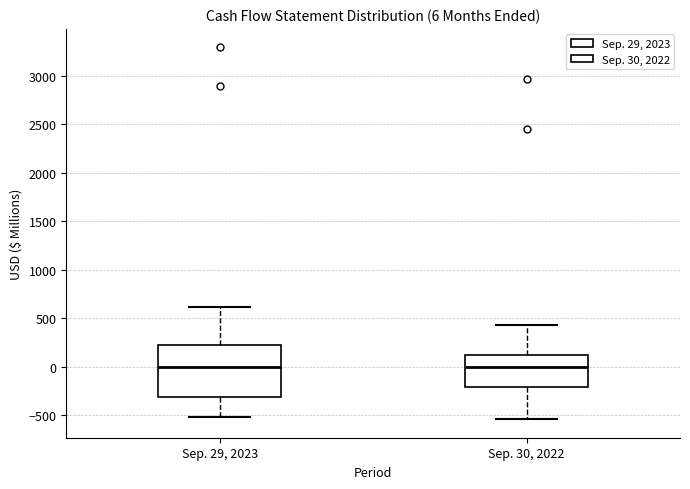

Which box is the tallest, from its lower edge to its upper edge?

Sep. 29, 2023